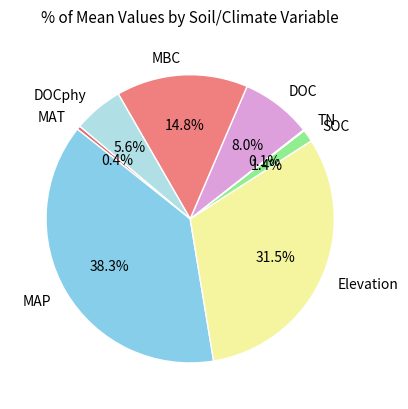

To the nearest percent, what is the difference between the largest and smallest slice percentages?

38%